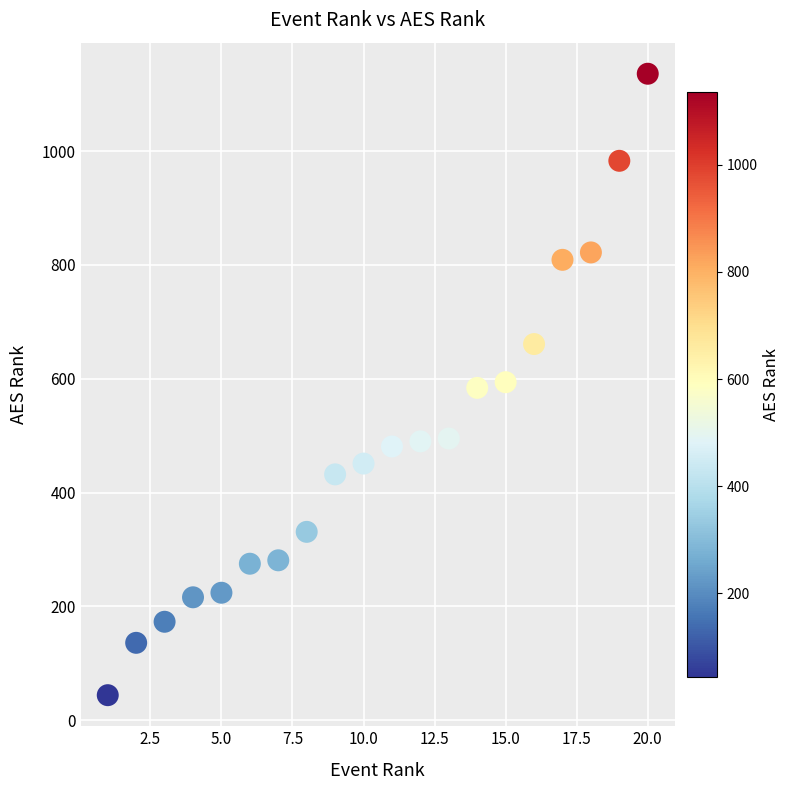

What is the range of Y values (max minus min)?

1092